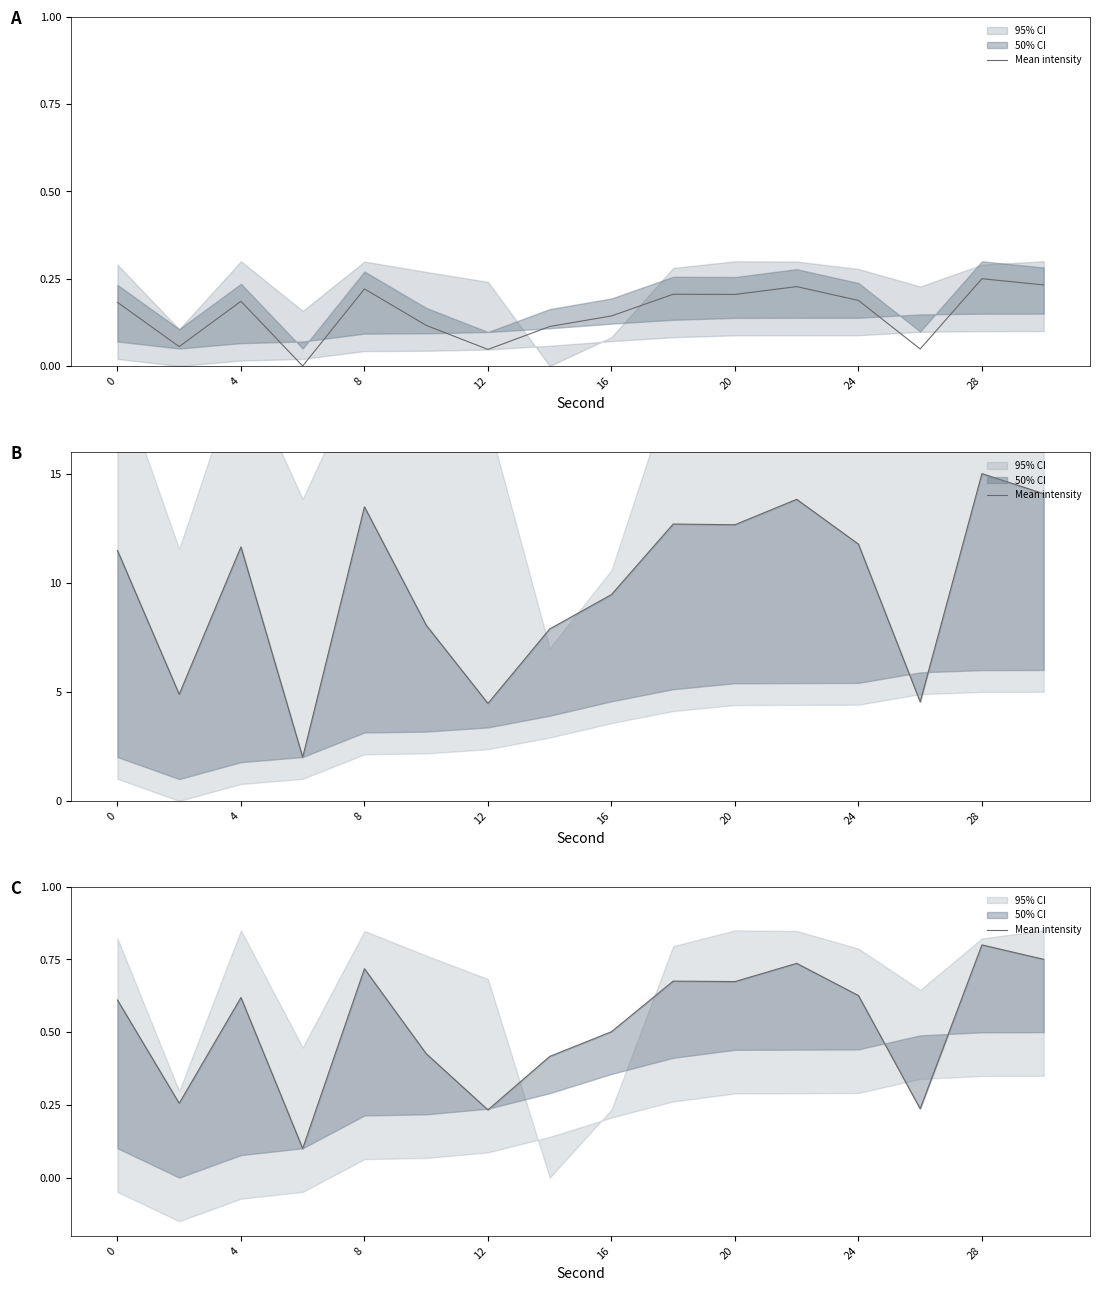

The value at 13 is 0.1. True or false?

False